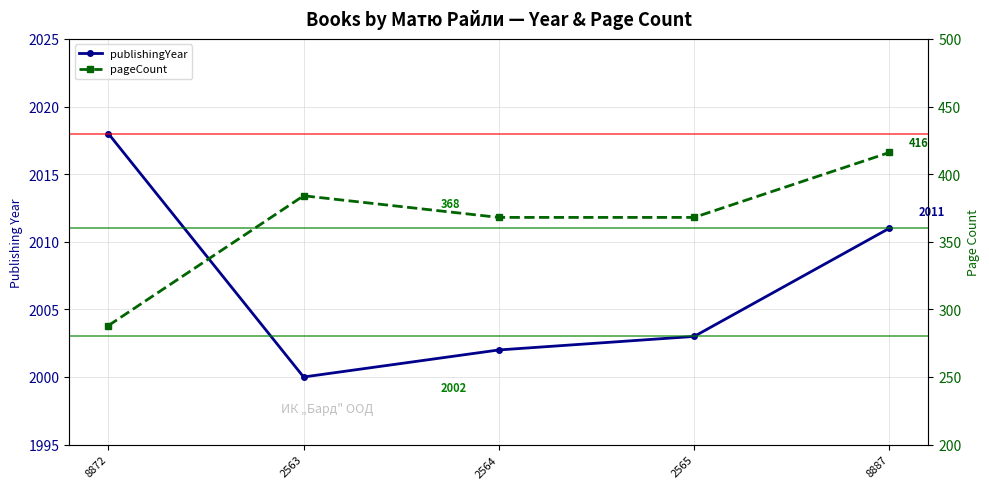

At which category is the sum across all series the highest?

8887